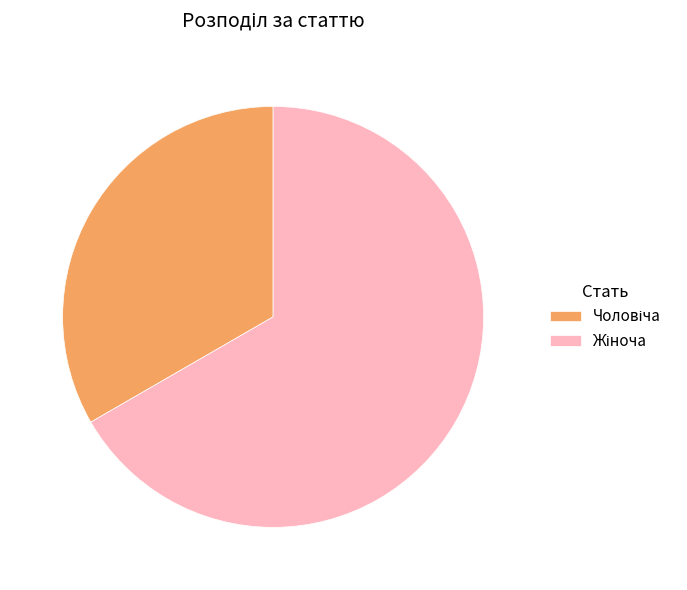

How many slices are in this pie chart?

2